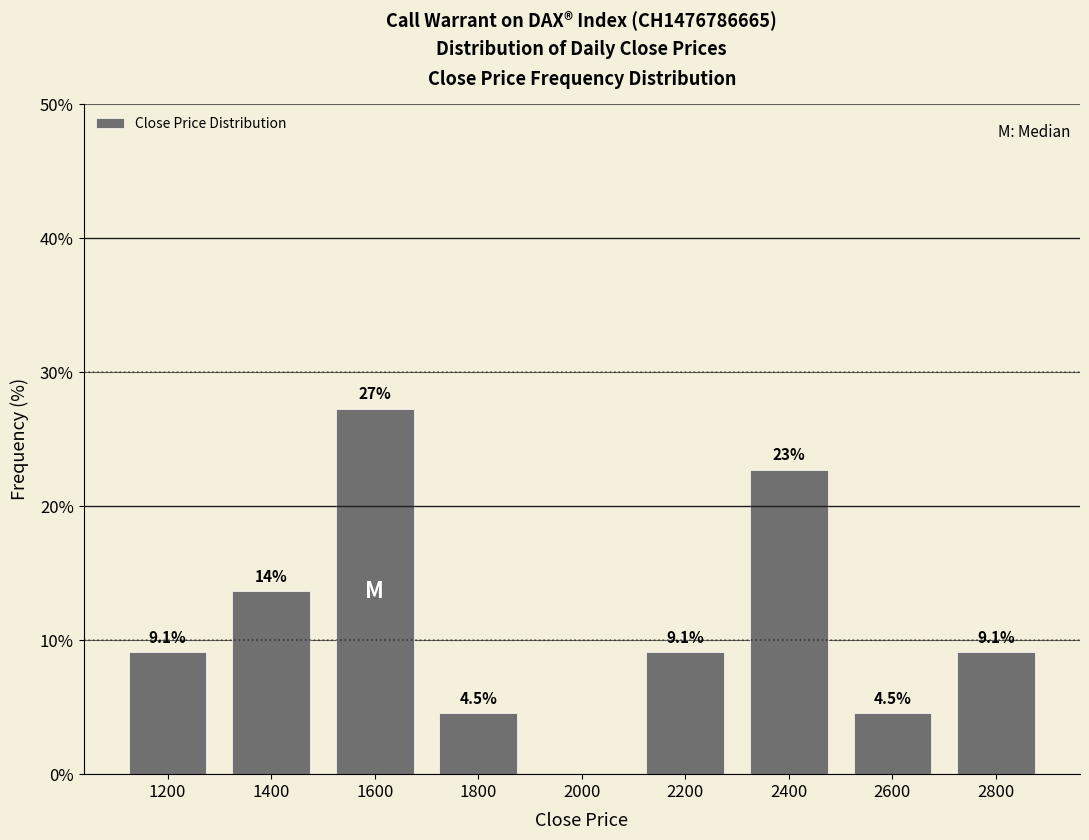

Reading left to right, transcribe all the data shown in this chart.

1200=9.1	1400=13.6	1600=27.3	1800=4.5	2000=0.0	2200=9.1	2400=22.7	2600=4.5	2800=9.1